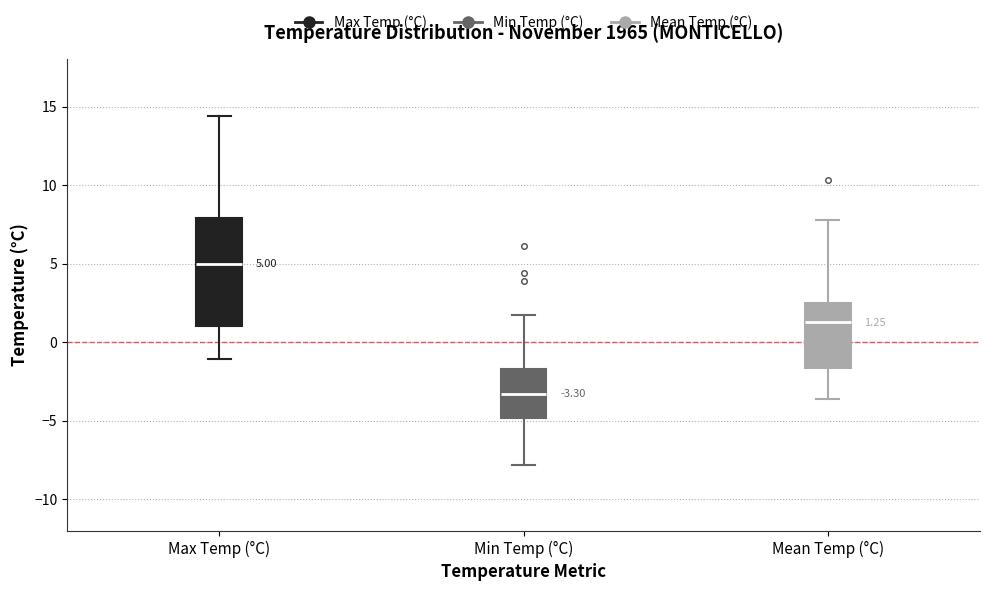

Comparing the boxes themselves (not the whiskers), which one is the tallest?

Max Temp (°C)